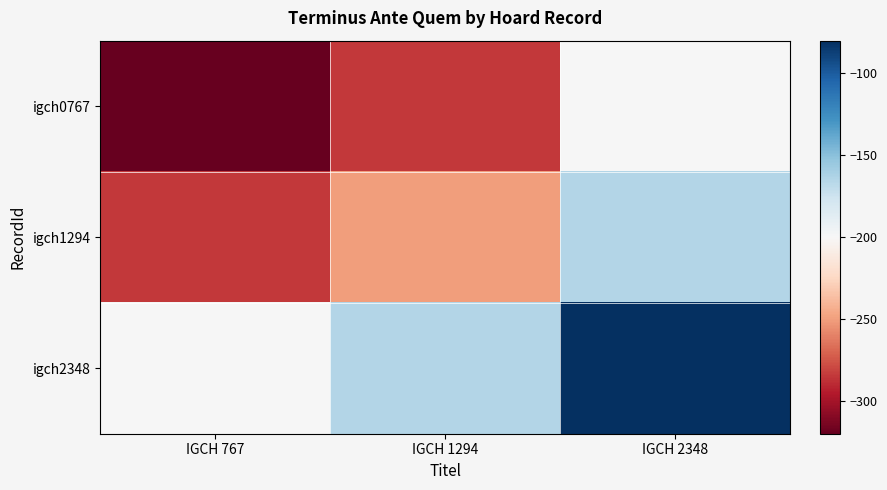

Rank the series by their average value, from lowest to highest.

igch0767, igch1294, igch2348